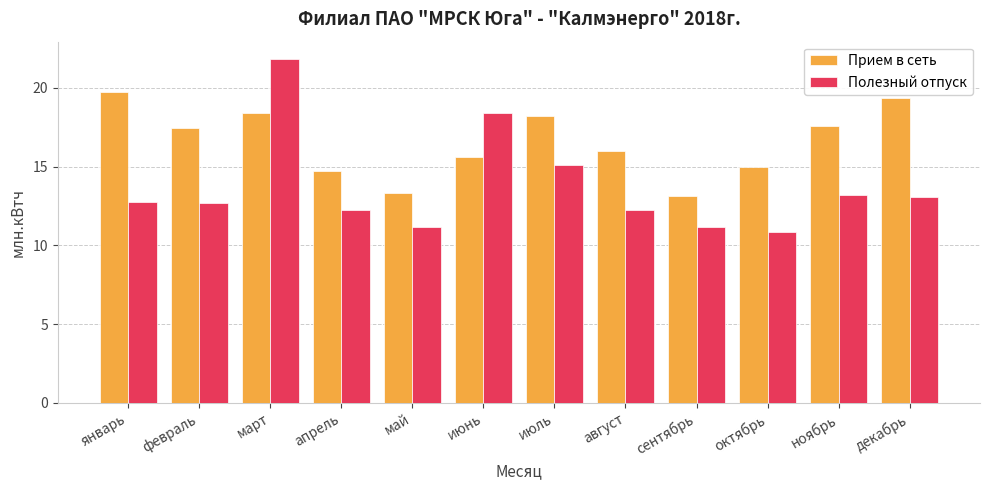

What is the spread (max minus min) of values at январь?

7.0